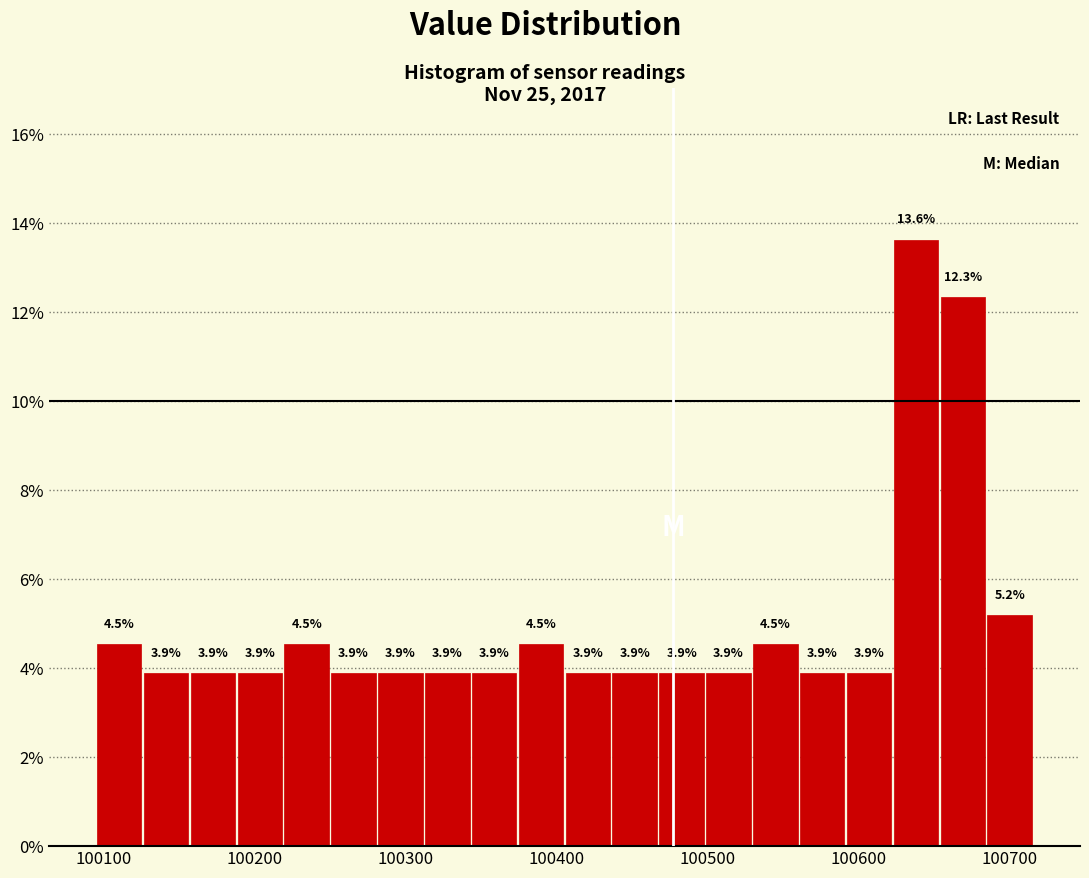

Around what value on the x-axis is the tallest bar? Give the approximate position of its centre, as read against the axis.

100640